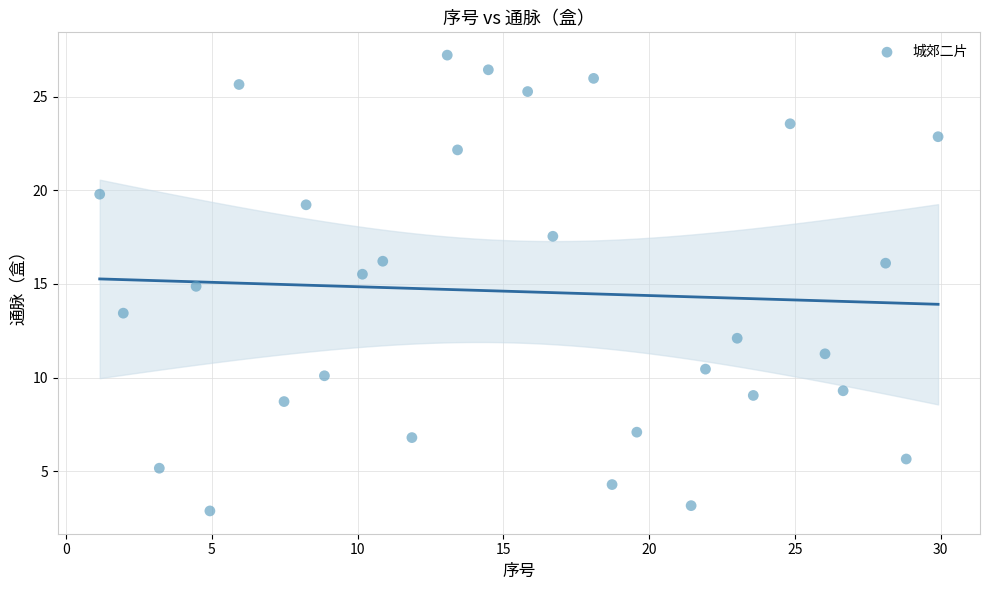

What is the range of X values (max minus min)?

28.8